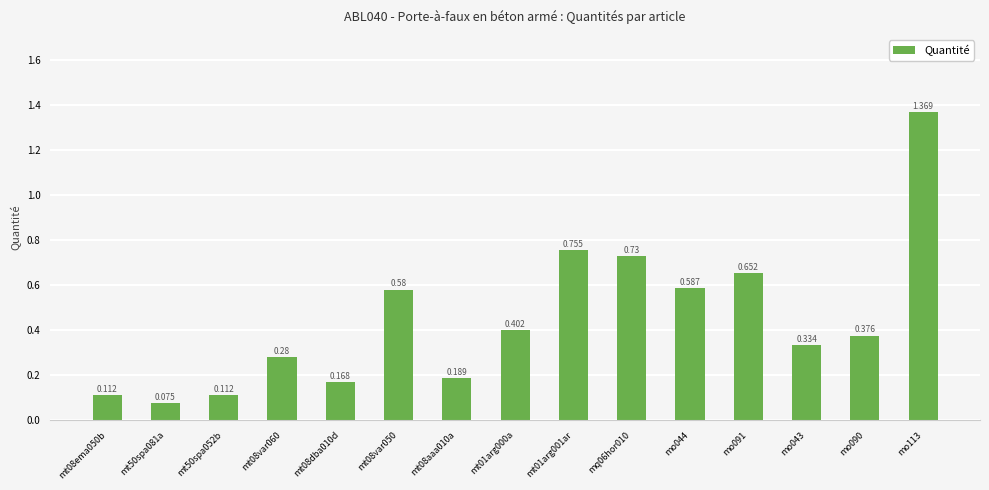

Between mt08var060 and mt50spa081a, which is larger?

mt08var060